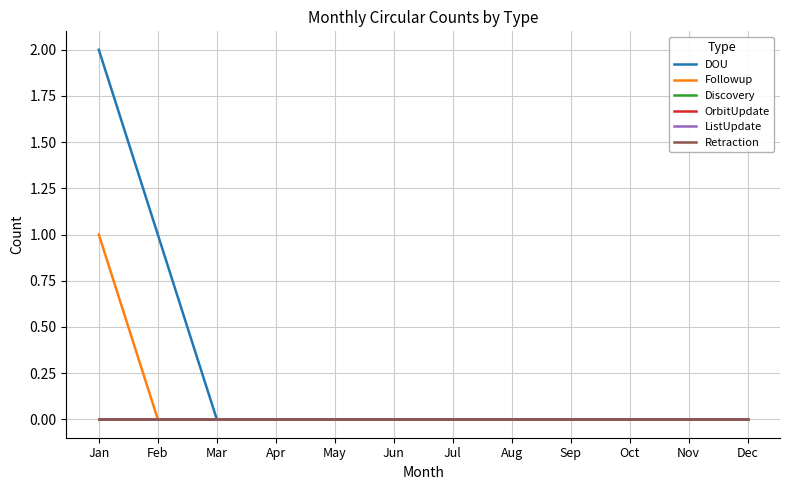

Reading left to right, transcribe all the data shown in this chart.

DOU: 2	1	0	0	0	0	0	0	0	0	0	0
Followup: 1	0	0	0	0	0	0	0	0	0	0	0
Discovery: 0	0	0	0	0	0	0	0	0	0	0	0
OrbitUpdate: 0	0	0	0	0	0	0	0	0	0	0	0
ListUpdate: 0	0	0	0	0	0	0	0	0	0	0	0
Retraction: 0	0	0	0	0	0	0	0	0	0	0	0